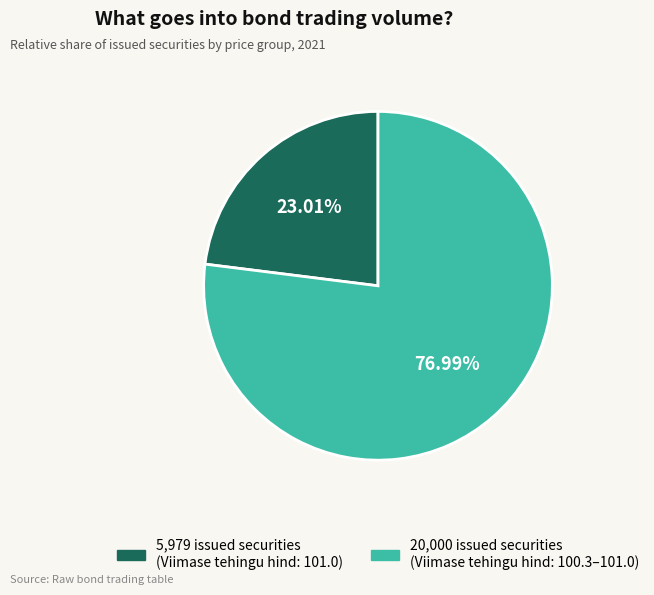

Is there a majority slice in this chart?

Yes